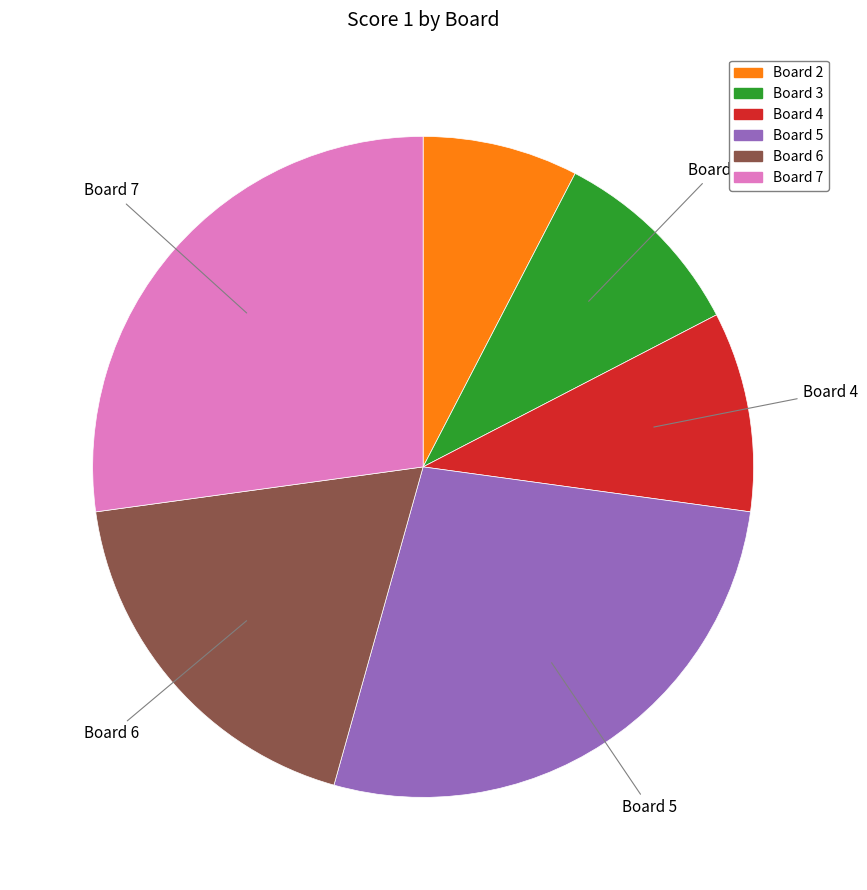

How many slices are in this pie chart?

6